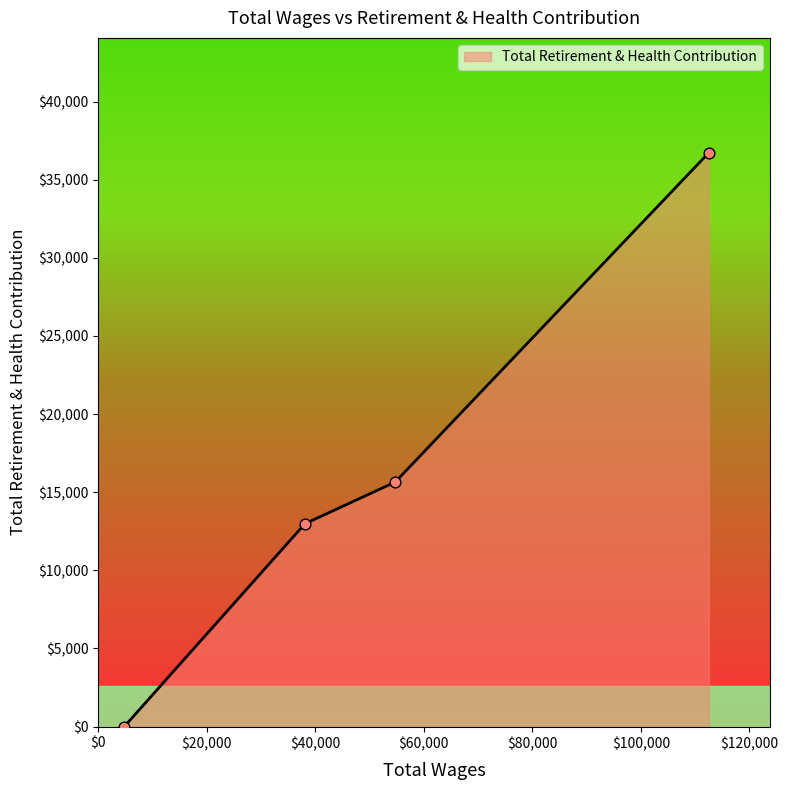

What is the greatest value displayed?

36729